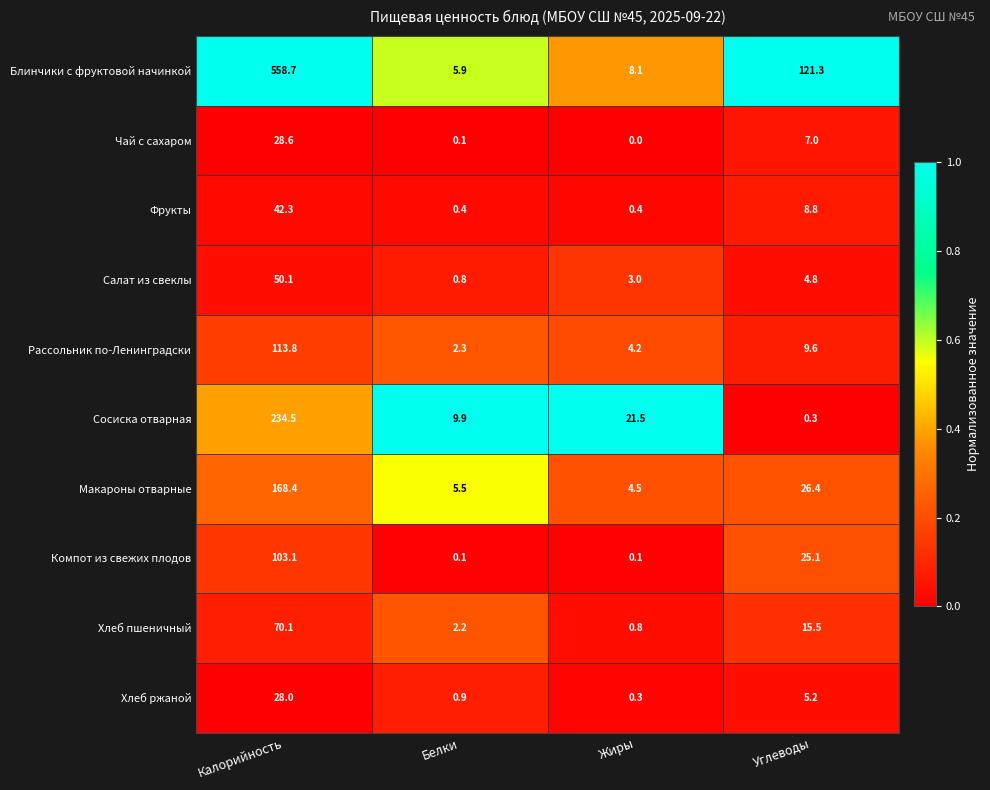

Which series changed the most between Белки and Жиры?

Сосиска отварная